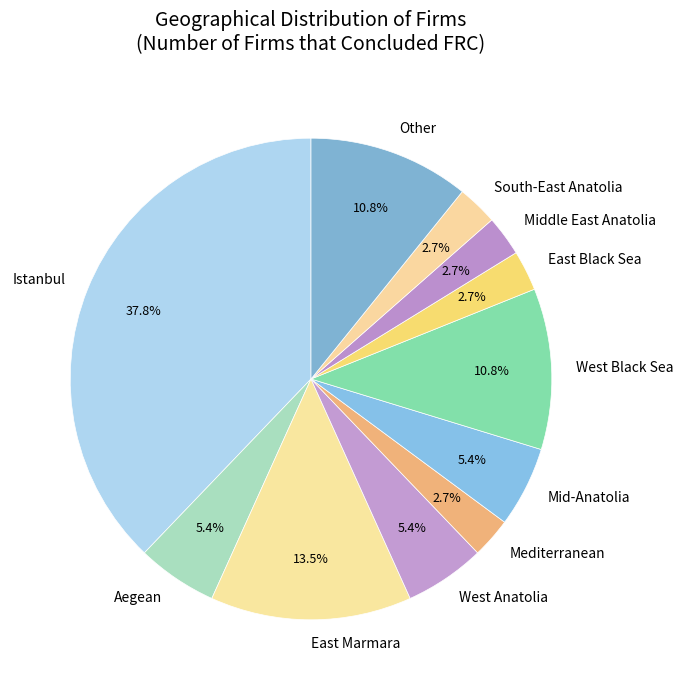

The Aegean slice represents 5% of the pie. True or false?

True